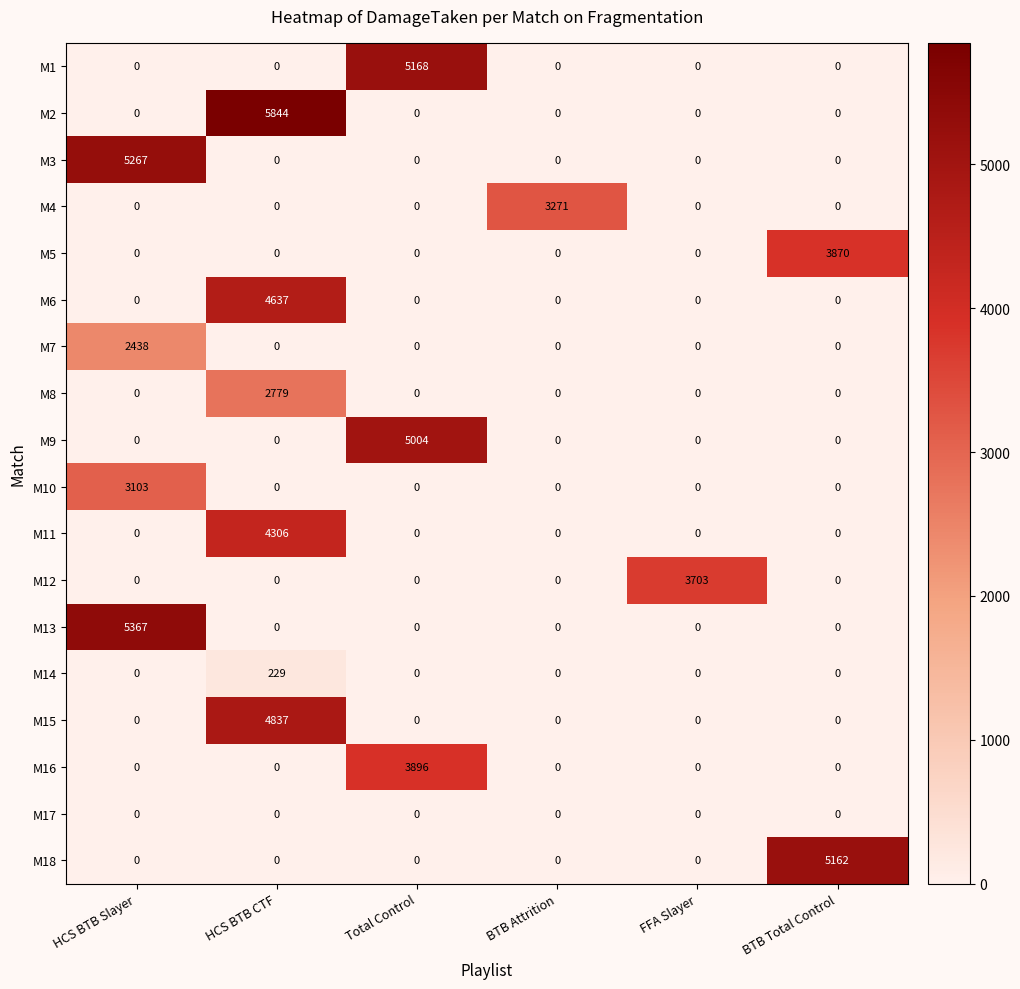

The M18 series shows -2284 at HCS BTB Slayer. True or false?

False